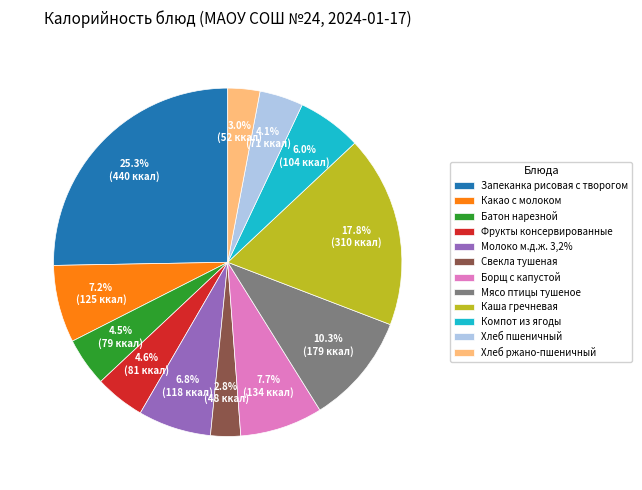

Do Компот из ягоды and Каша гречневая together represent more than half of the pie?

No